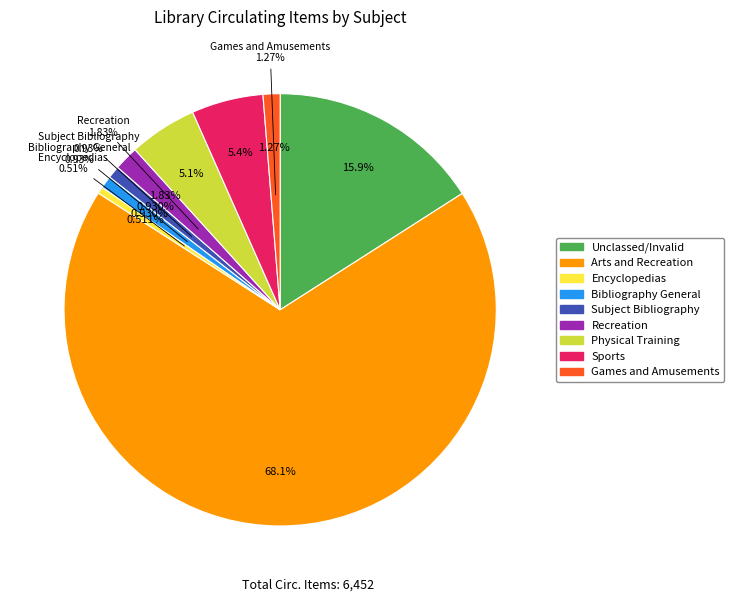

To the nearest percent, what is the difference between the Recreation and Sports slice percentages?

4%